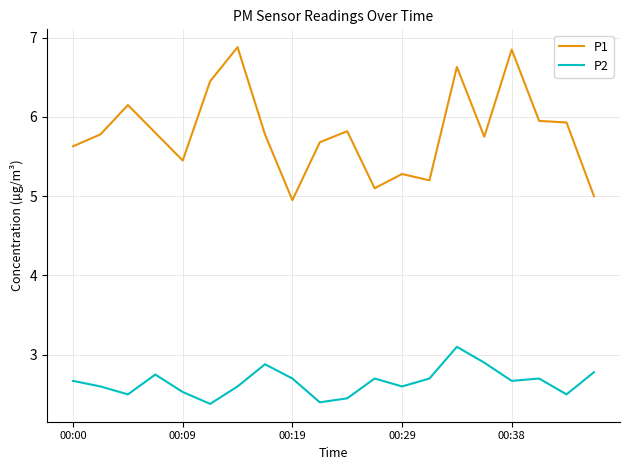

Which series has the largest range (max minus min)?

P1